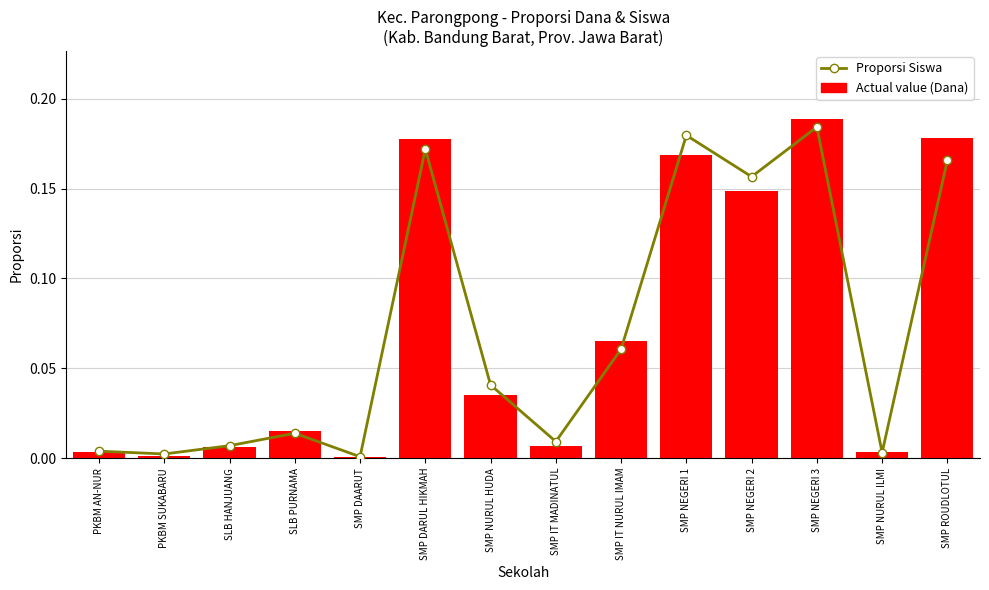

Does the chart contain stacked bars?

No